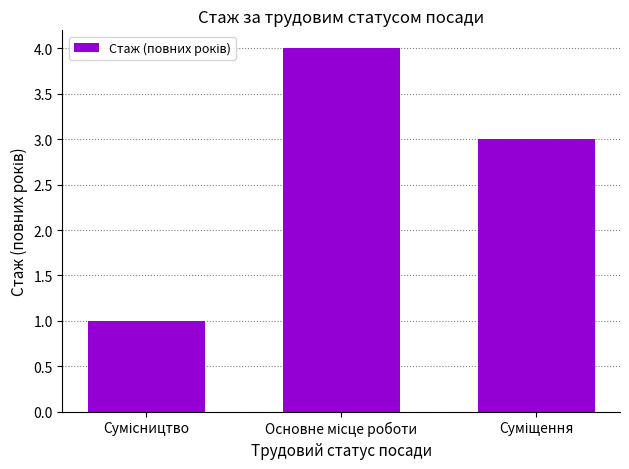

What is the sum of all values?

8